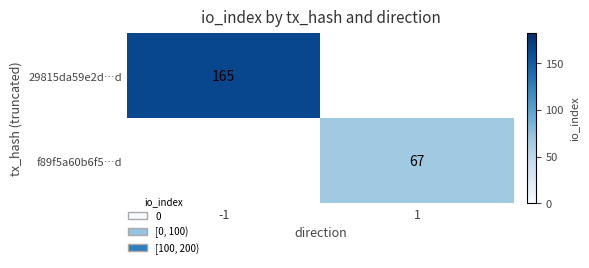

True or false: f89f5a60b6f5…d has a value of 19 at 1.

False